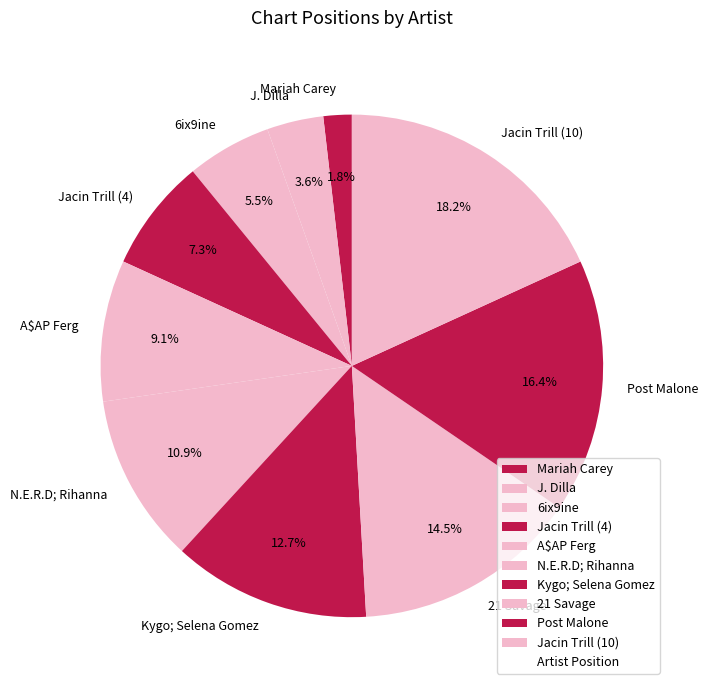

Does any single category account for the majority?

No